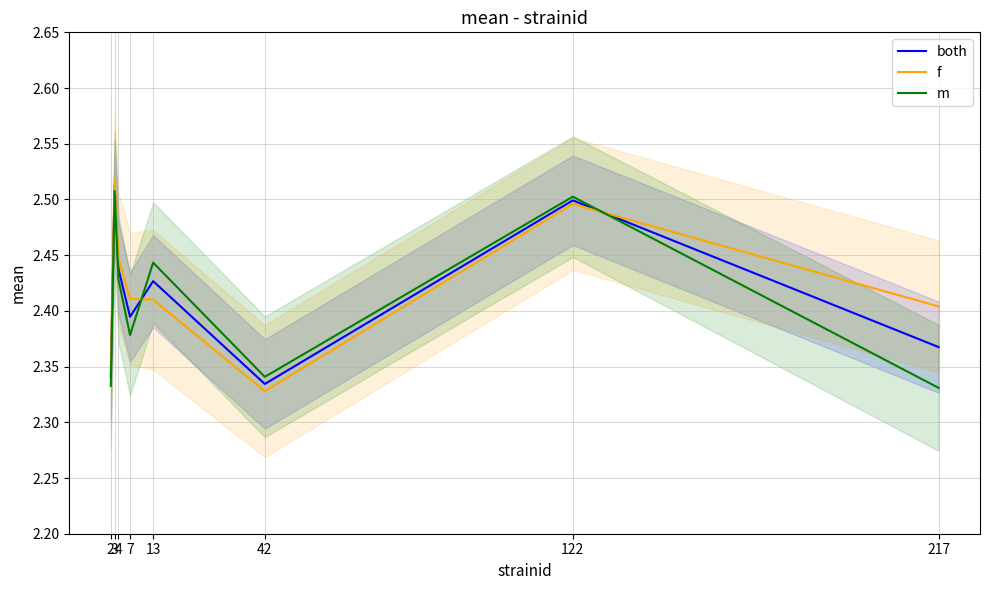

Count the m values in the range 2 to 3.

8